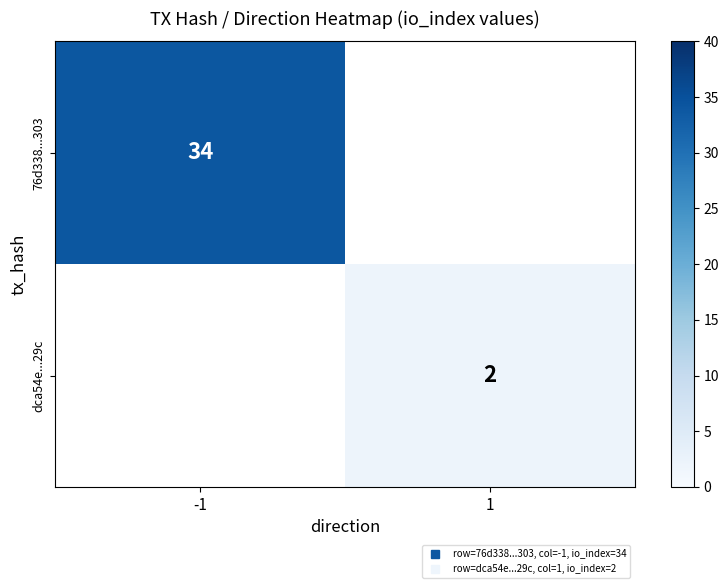

Which category has the highest value across all series?

-1